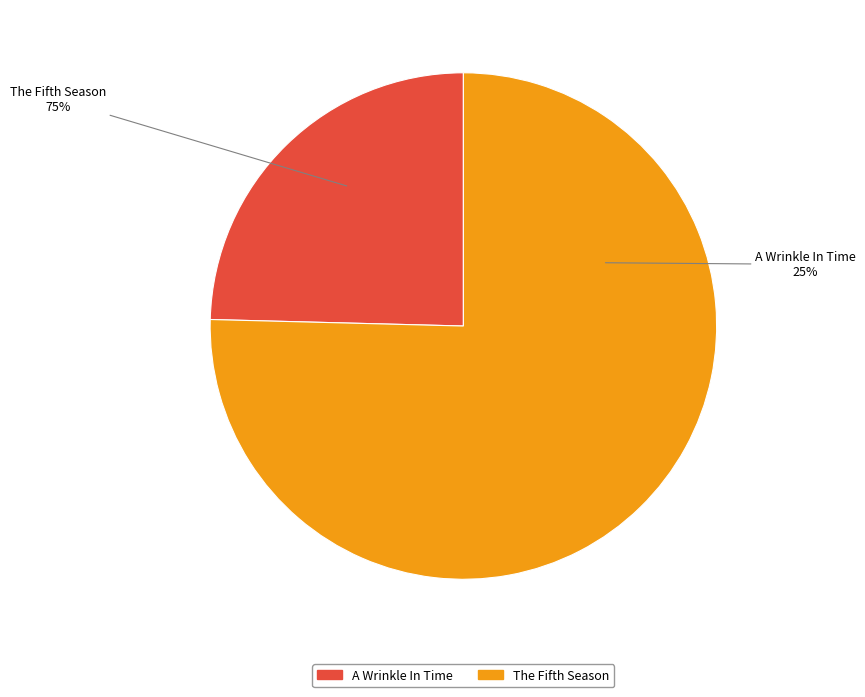

Is it true that The Fifth Season is 88% of the pie?

False